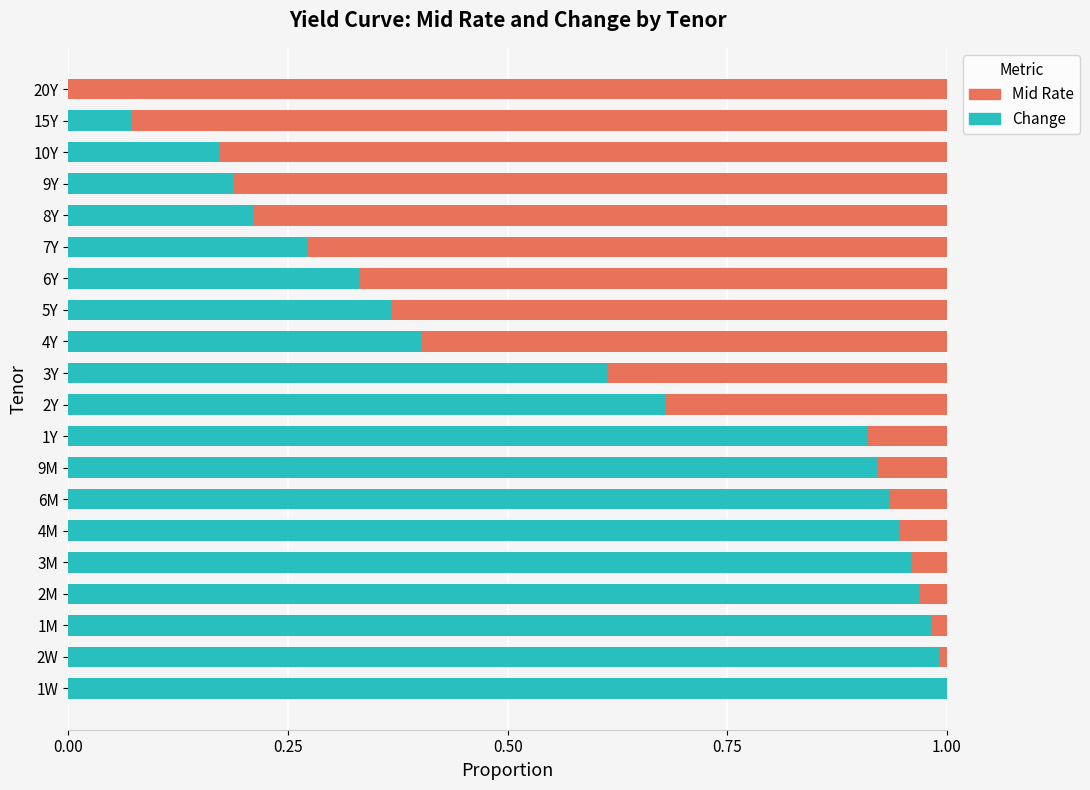

The Change series shows 0.4 at 5Y. True or false?

True